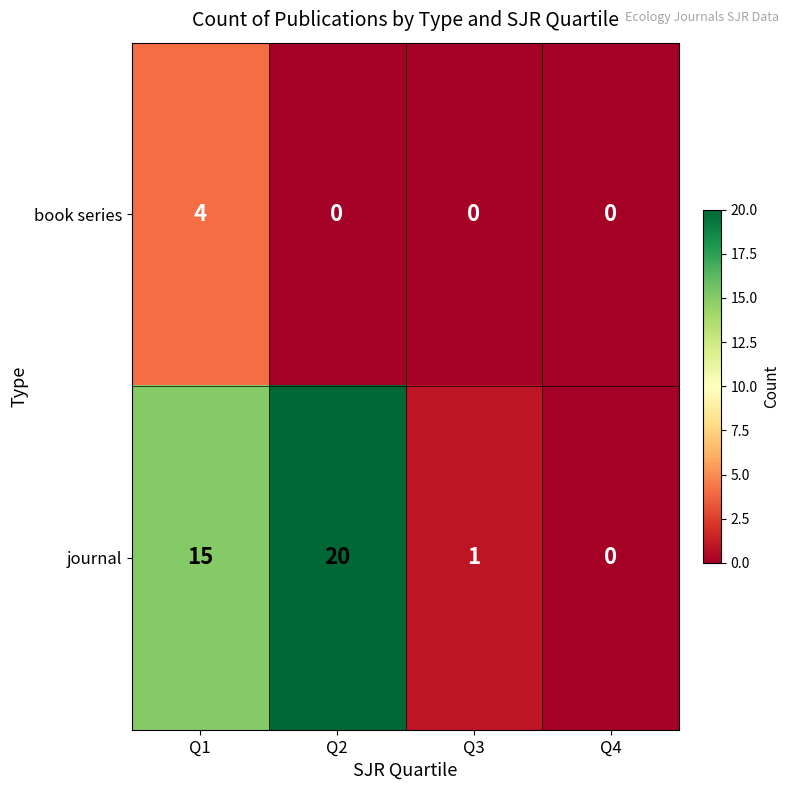

At how many categories does at least one series exceed 6?

2